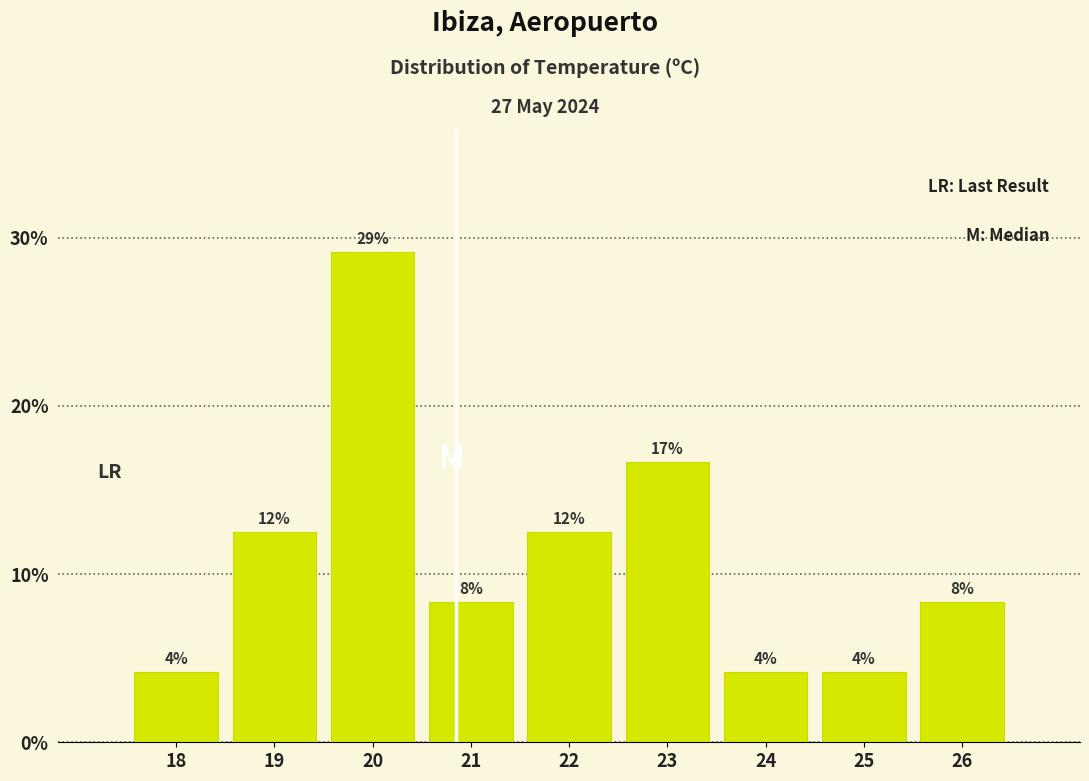

How many bars are there in total?

9